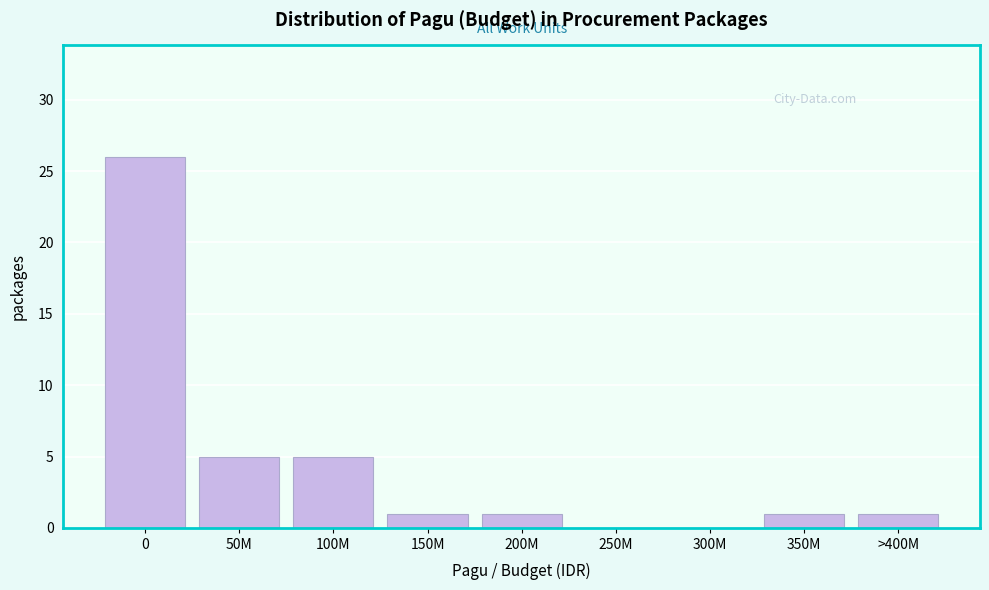

Reading left to right, list all the values displayed in this chart.

0=26	50M=5	100M=5	150M=1	200M=1	250M=0	300M=0	350M=1	>400M=1